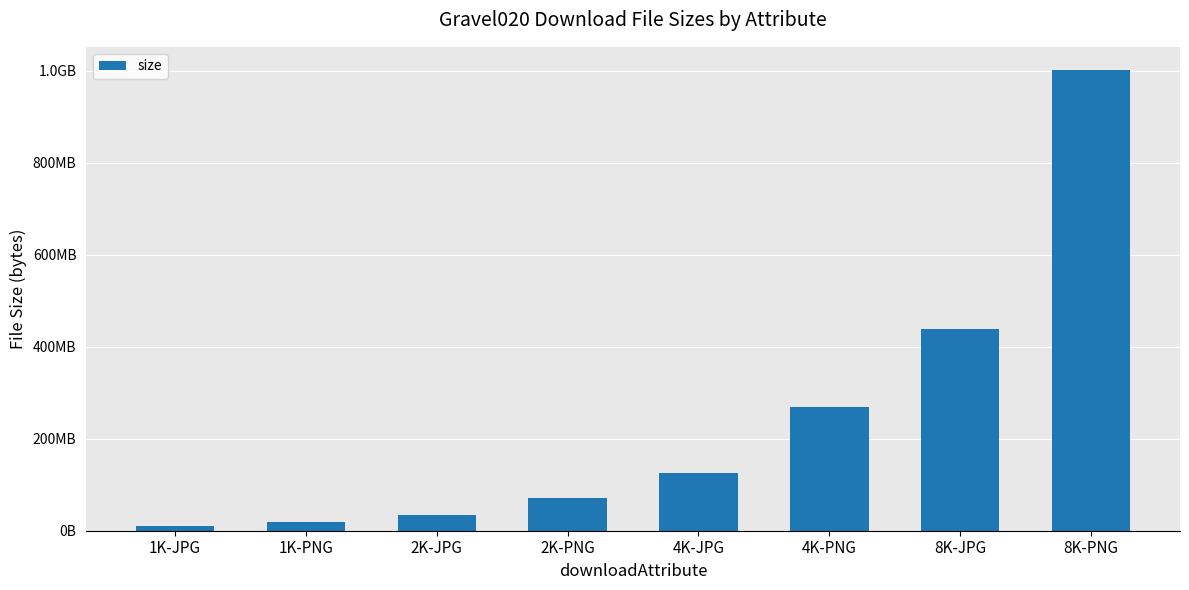

Which label corresponds to the smallest value in the chart?

1K-JPG